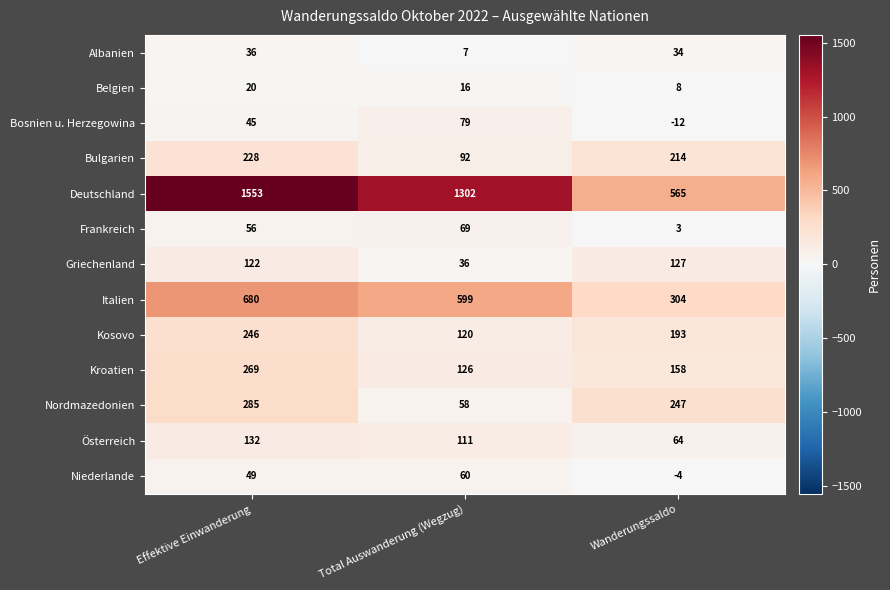

At which category is the sum across all series the highest?

Effektive Einwanderung